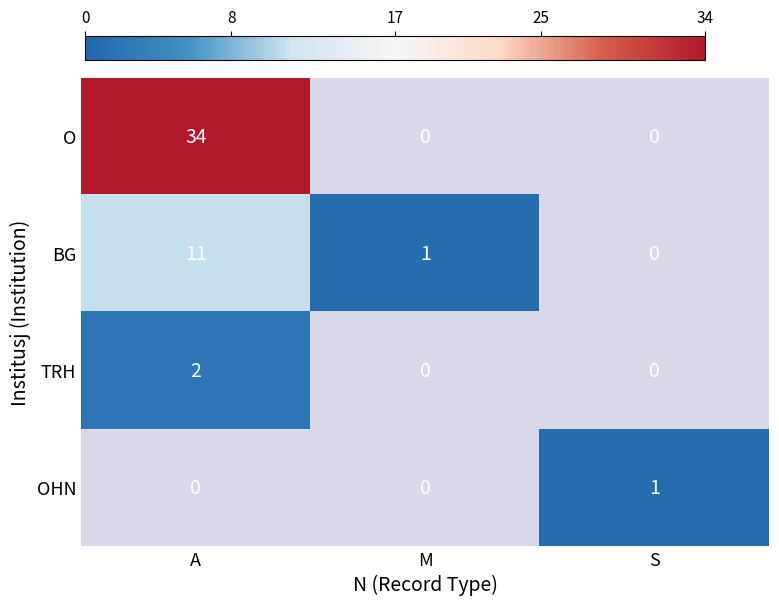

True or false: BG has a value of 1 at M.

True